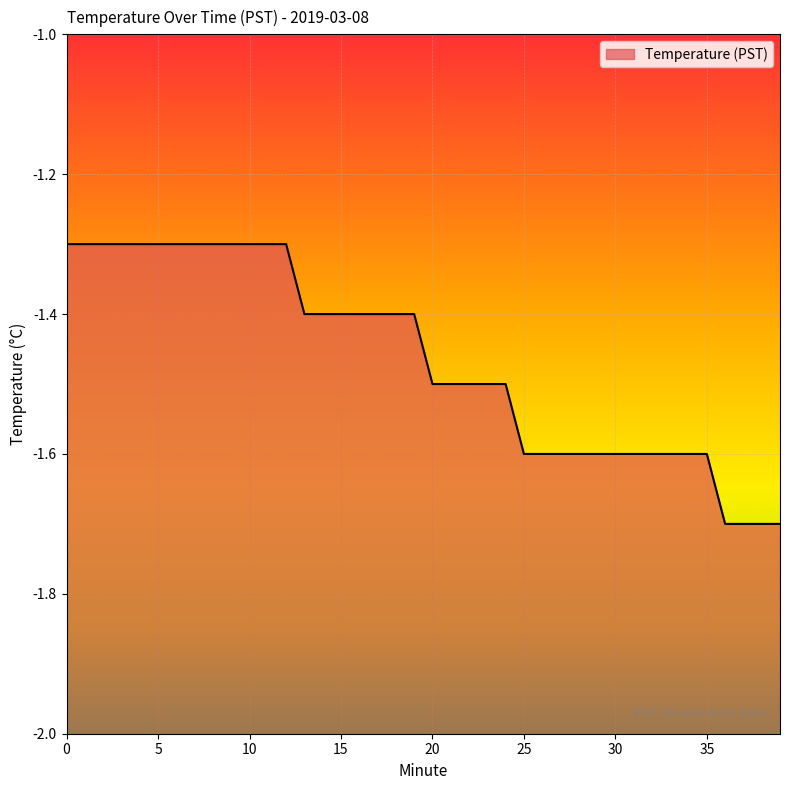

What is the sum of the values at 4 and 8?

-2.6